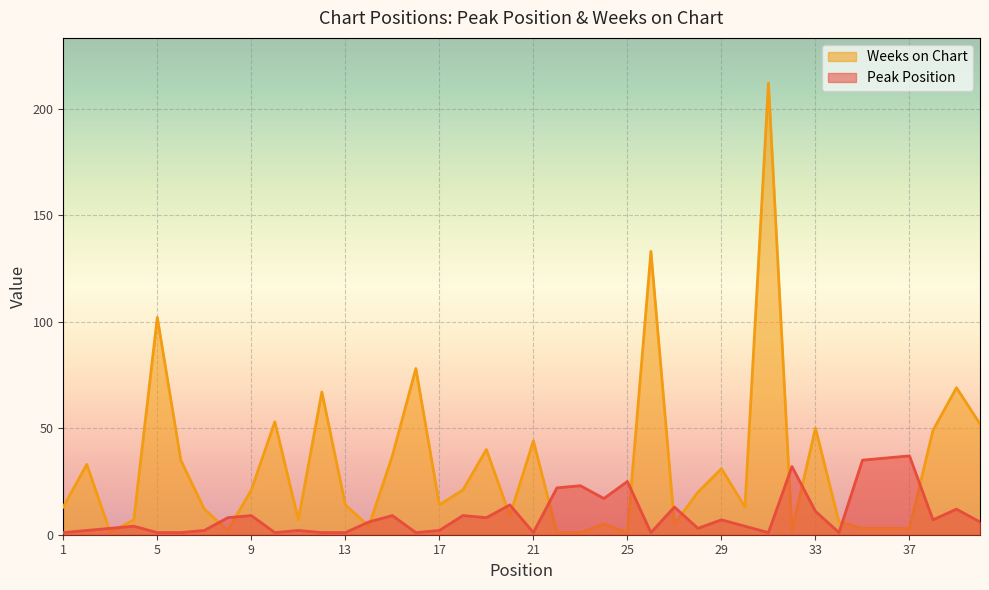

Is it true that Peak Position equals 2 at 13?

False